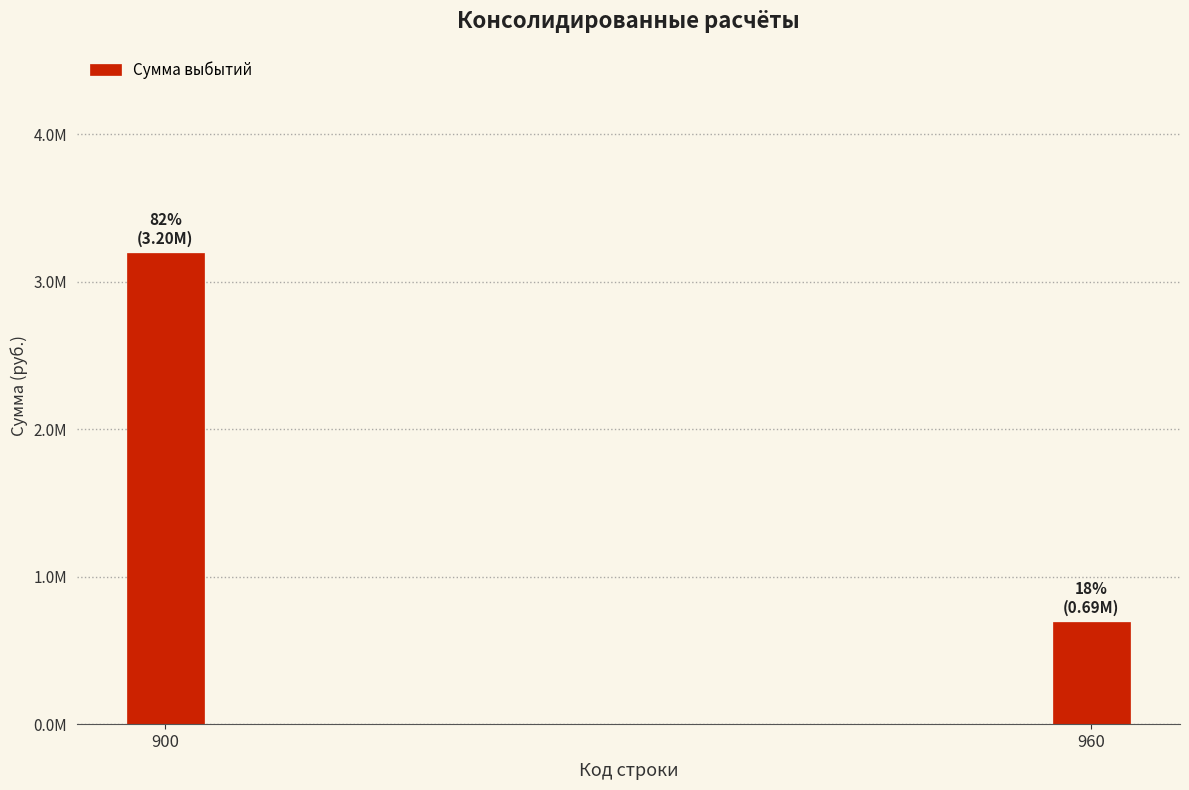

Does the chart contain any negative values?

No